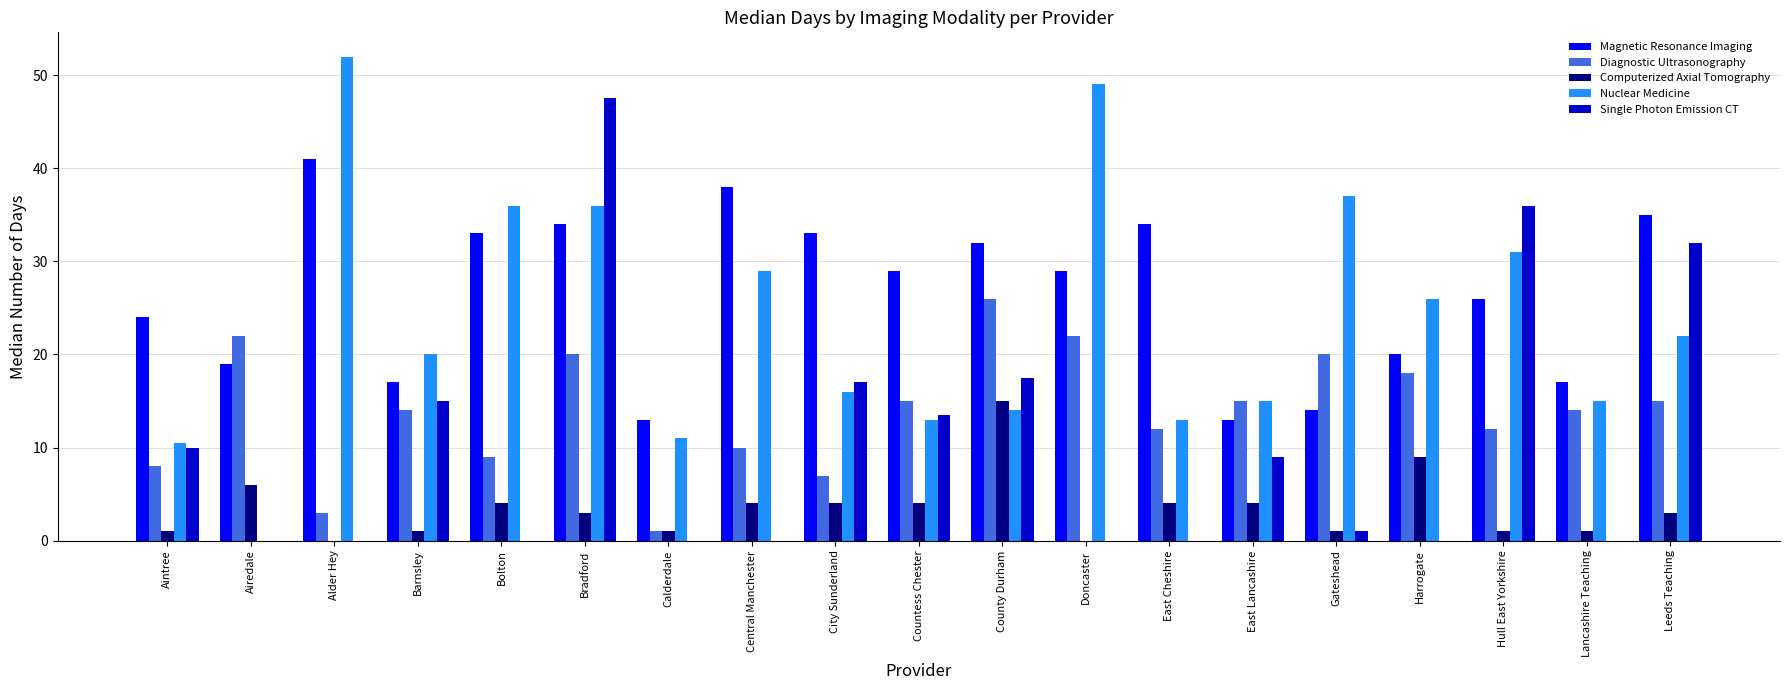

What is the sum of all Nuclear Medicine values?

445.5